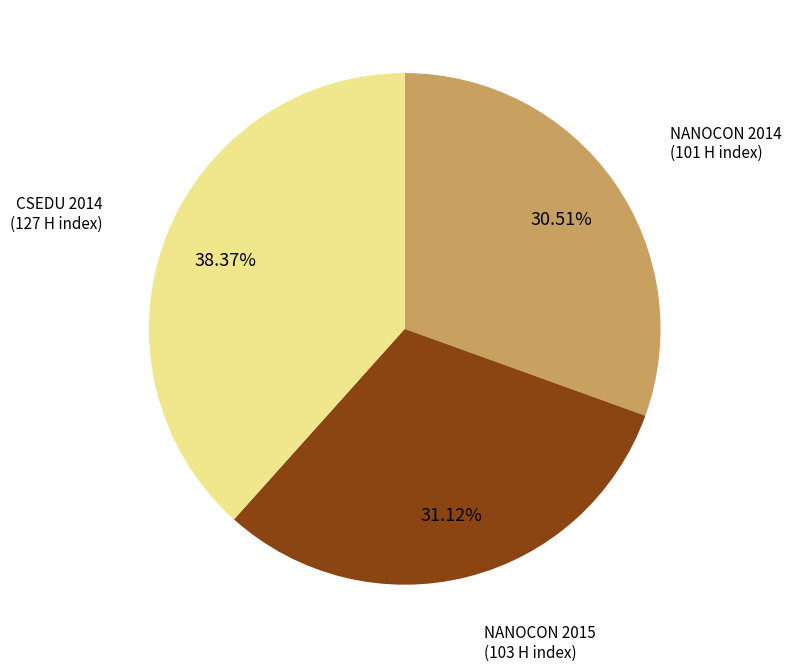

How many slices are in this pie chart?

3